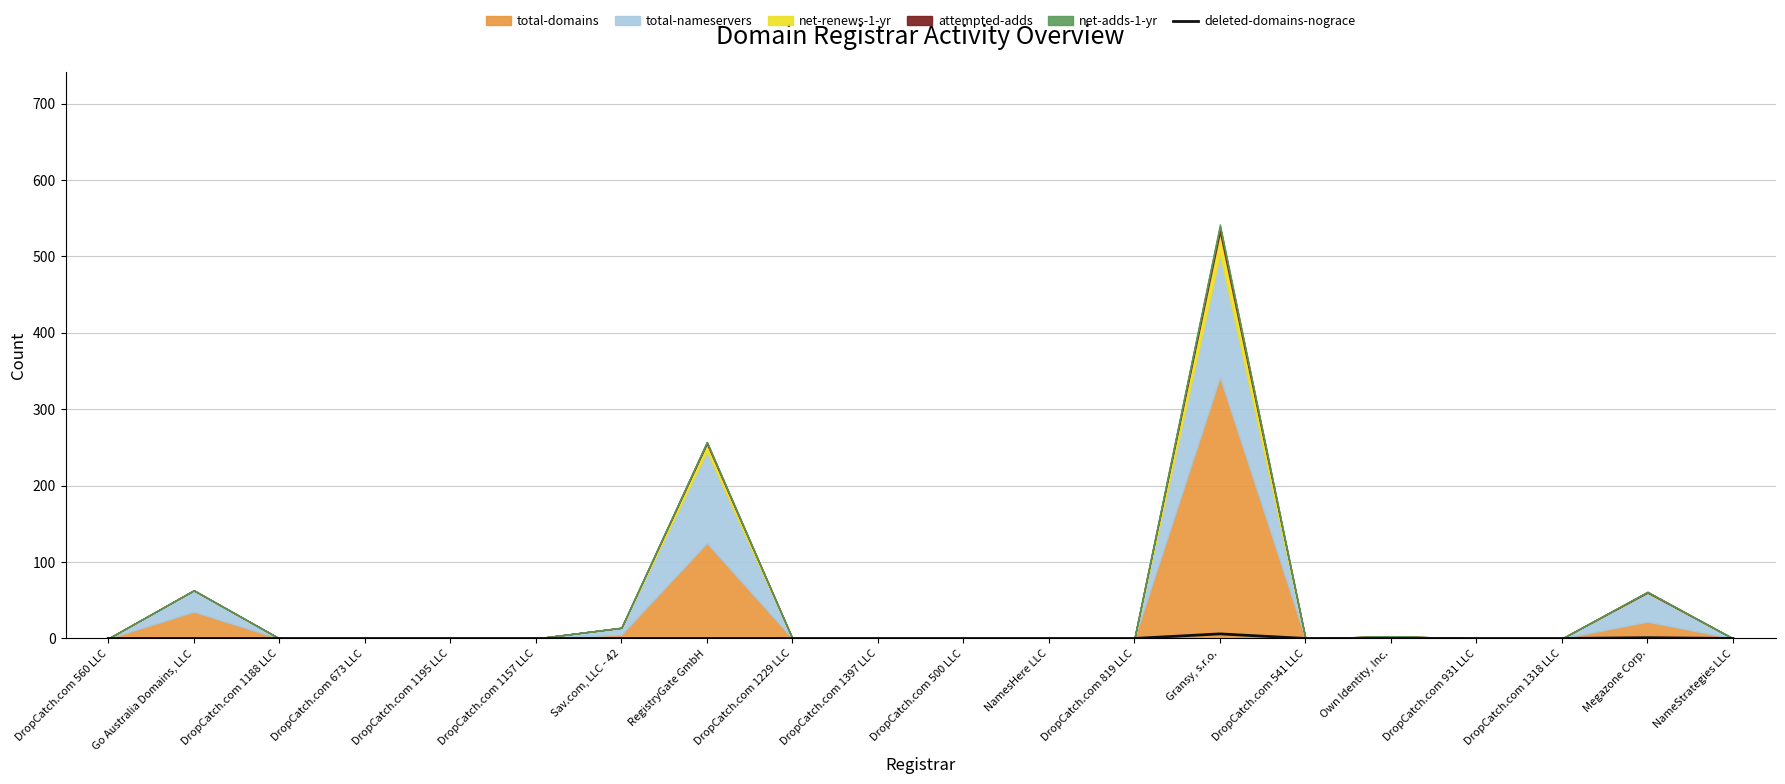

True or false: deleted-domains-nograce has a value of 0 at NamesHere LLC.

True